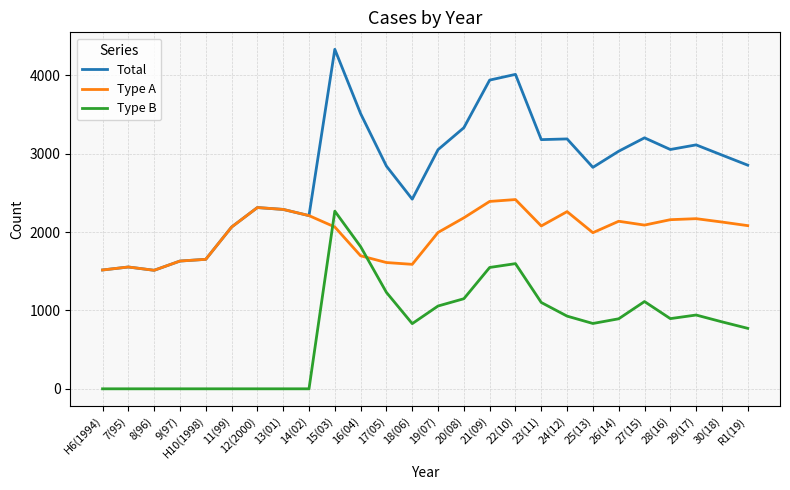

At which label does Total reach its peak?

15(03)